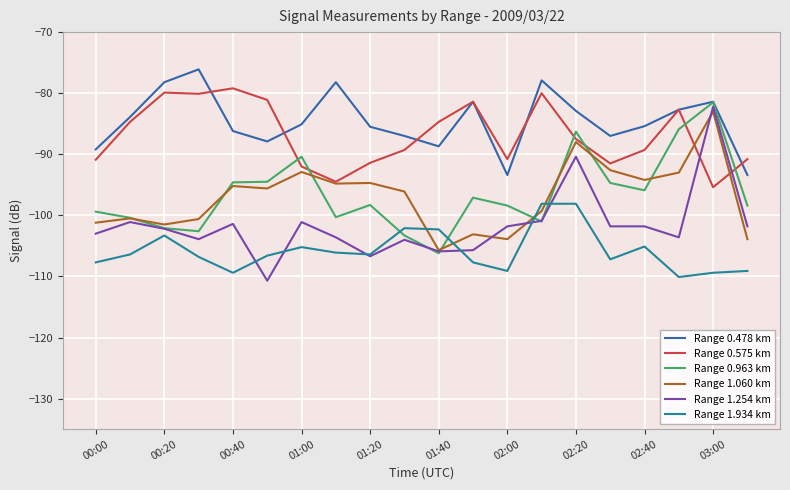

What is the maximum value for Range 0.575 km?

-79.2